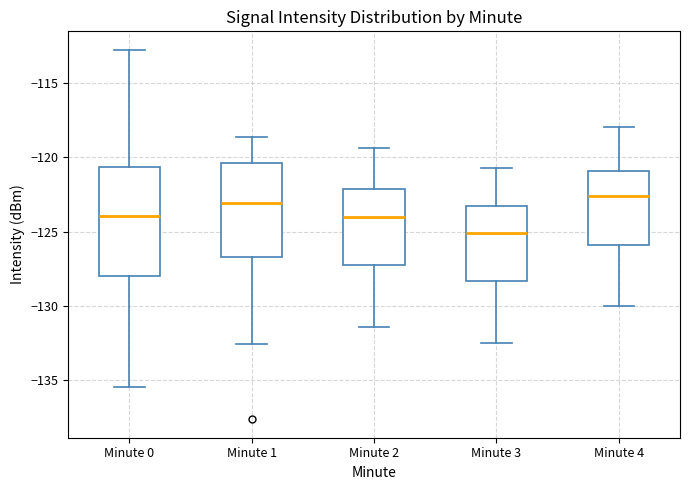

Reading left to right, transcribe this box plot: for each box, give where its median line is, the range the box spans, and where its two whiskers end, as read against the y-axis. The values are not printed on the chart, so give them approximately, as read against the axis.

Minute 0: median -124.0, box -128.0 to -120.5, whiskers -135.5 to -113.0
Minute 1: median -123.0, box -126.5 to -120.5, whiskers -132.5 to -118.5
Minute 2: median -124.0, box -127.0 to -122.0, whiskers -131.5 to -119.5
Minute 3: median -125.0, box -128.5 to -123.5, whiskers -132.5 to -120.5
Minute 4: median -122.5, box -126.0 to -121.0, whiskers -130.0 to -118.0